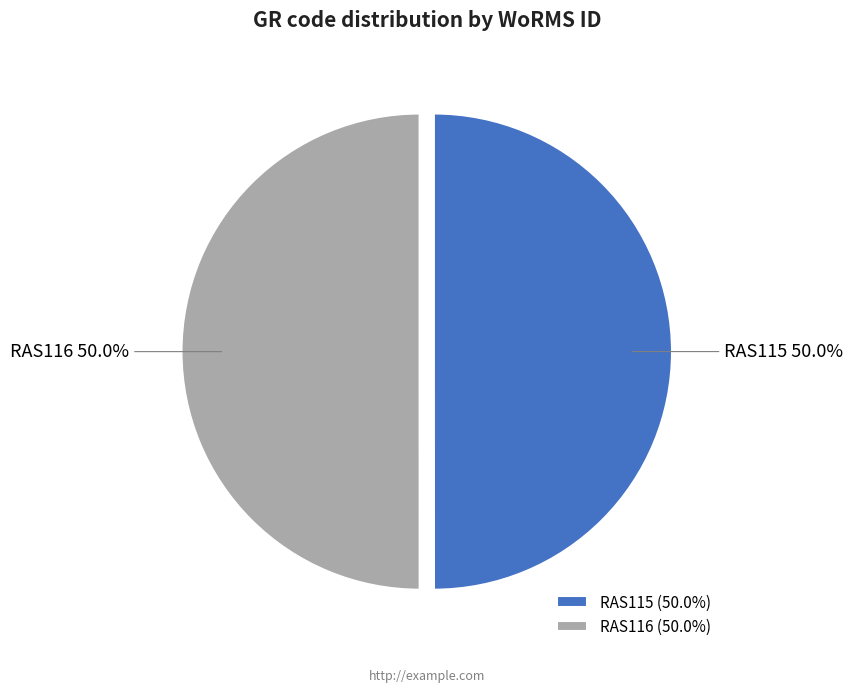

Approximately how many times larger is the value at RAS115 compared to RAS116?

1.0